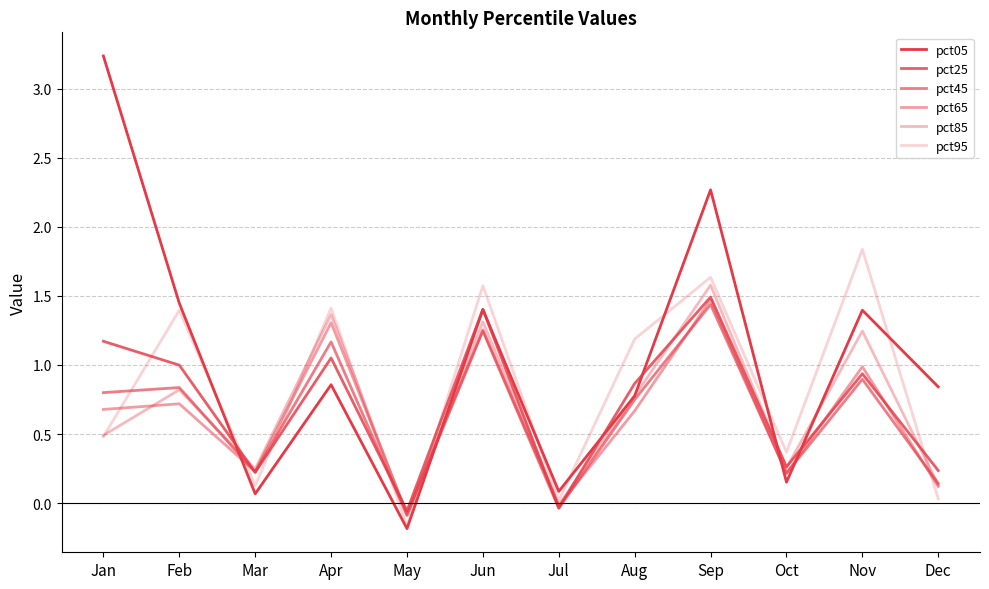

How many intersections are there between pct25 and pct05?

6